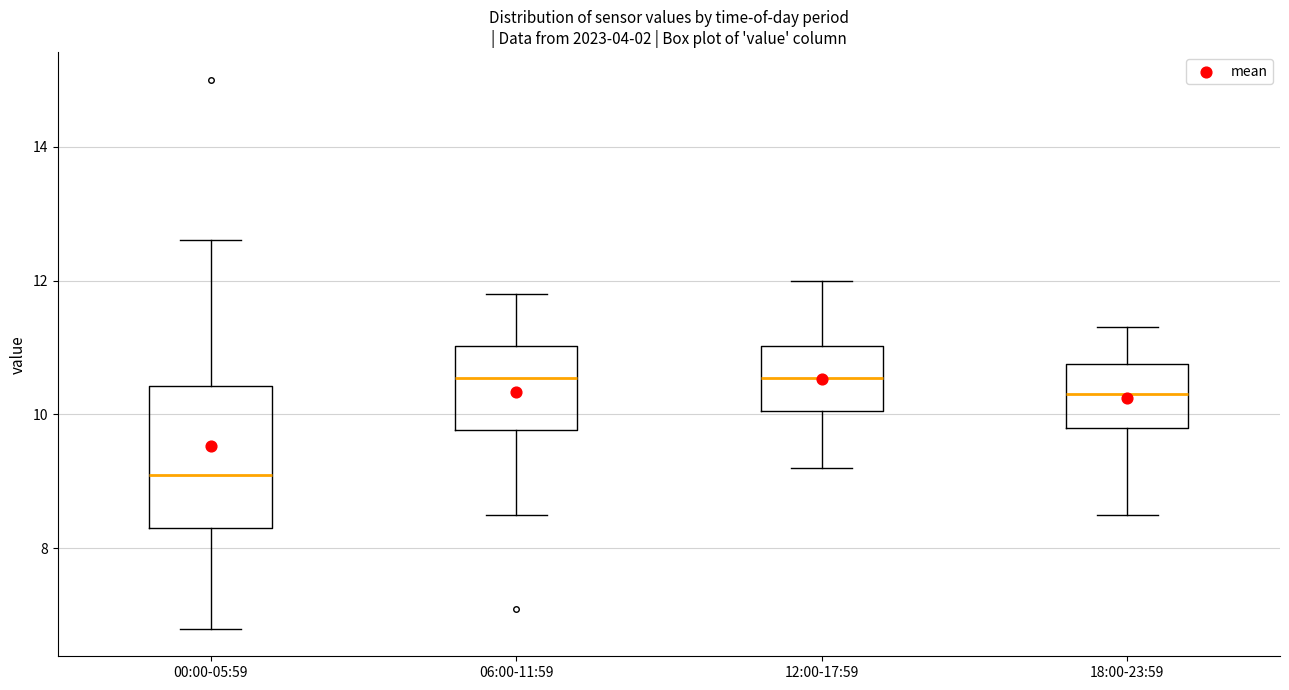

Reading left to right, read every box against the y-axis: the position of its median line, the range the box covers, and the ends of its whiskers. The values are not printed on the chart, so give them approximately, as read against the axis.

00:00-05:59: median 9.2, box 8.4 to 10.4, whiskers 6.8 to 12.6
06:00-11:59: median 10.6, box 9.8 to 11.0, whiskers 8.6 to 11.8
12:00-17:59: median 10.6, box 10.0 to 11.0, whiskers 9.2 to 12.0
18:00-23:59: median 10.4, box 9.8 to 10.8, whiskers 8.6 to 11.4